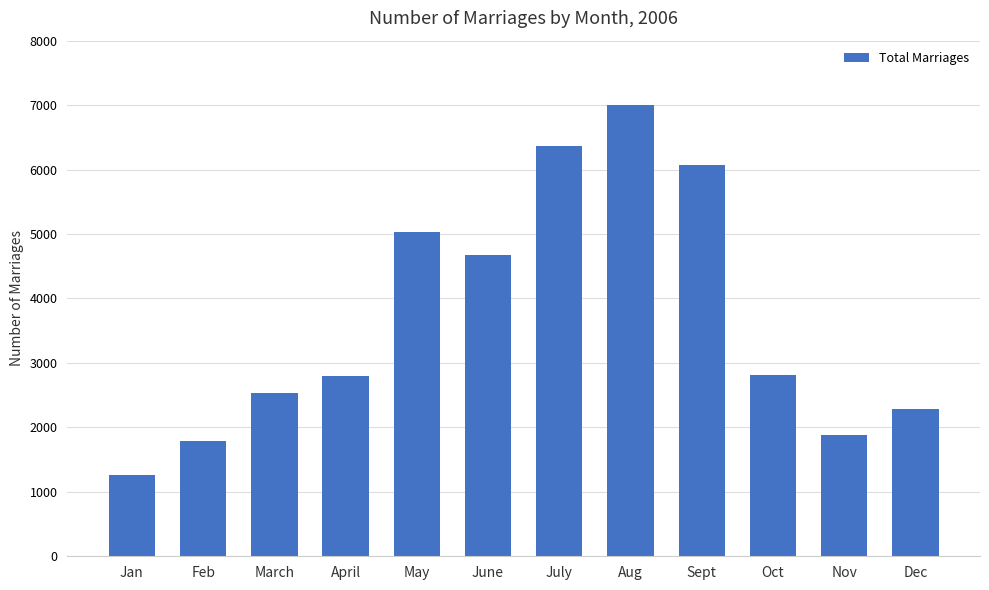

Between Sept and Feb, which is larger?

Sept